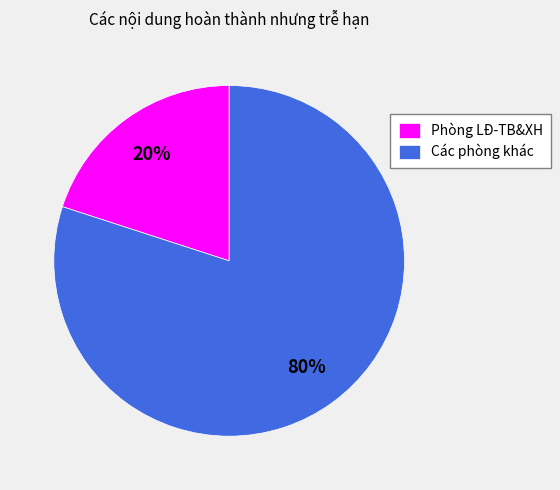

Rank the categories by value from lowest to highest.

Phòng LĐ-TB&XH, Các phòng khác